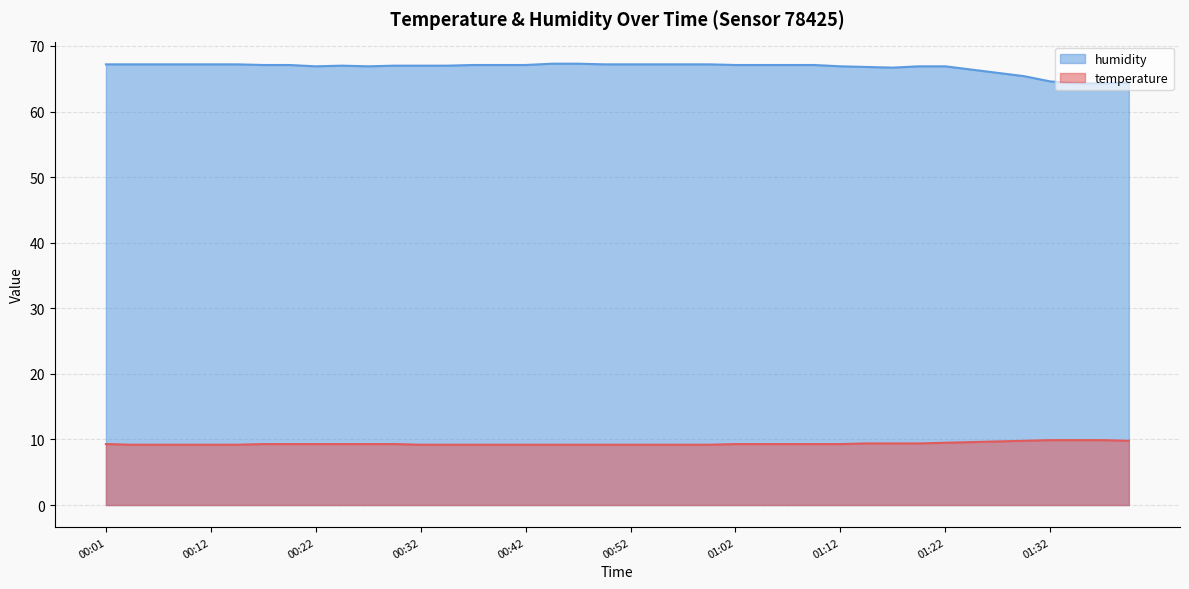

Between 00:49 and 00:24, which is larger?

00:24